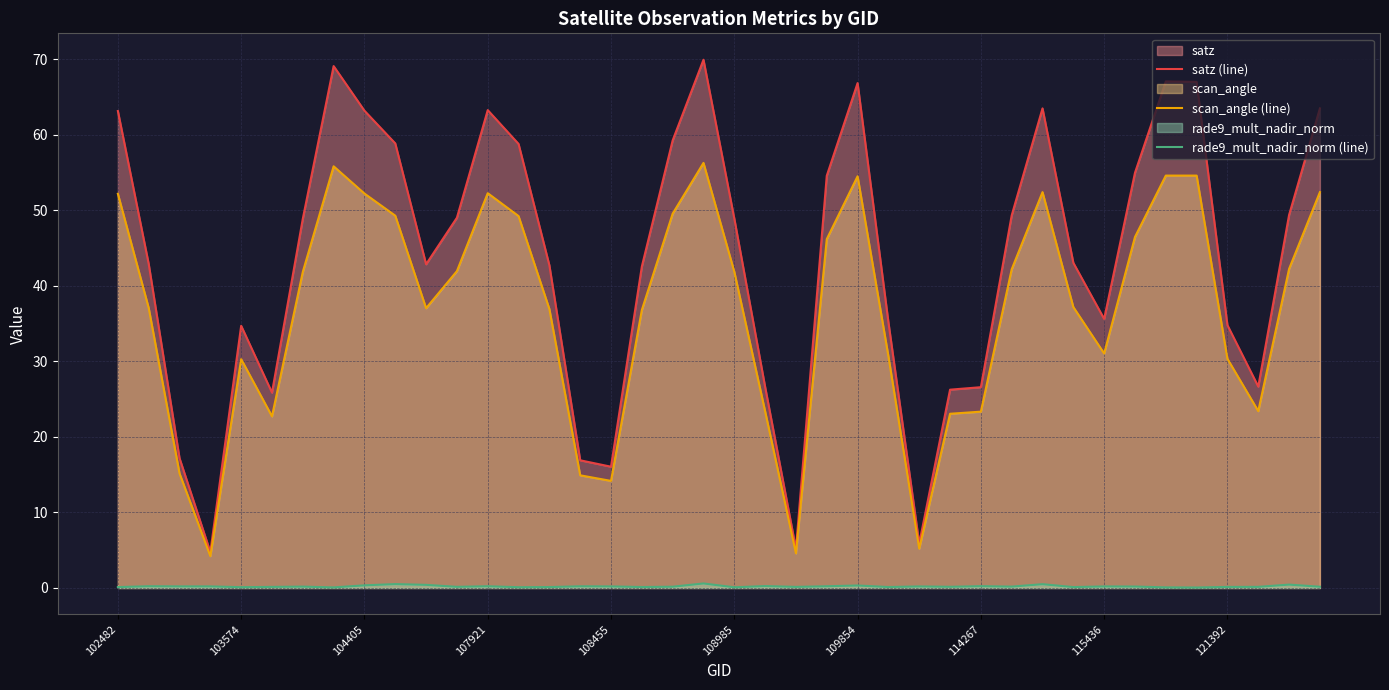

Does the chart display data point markers on the line(s)?

No